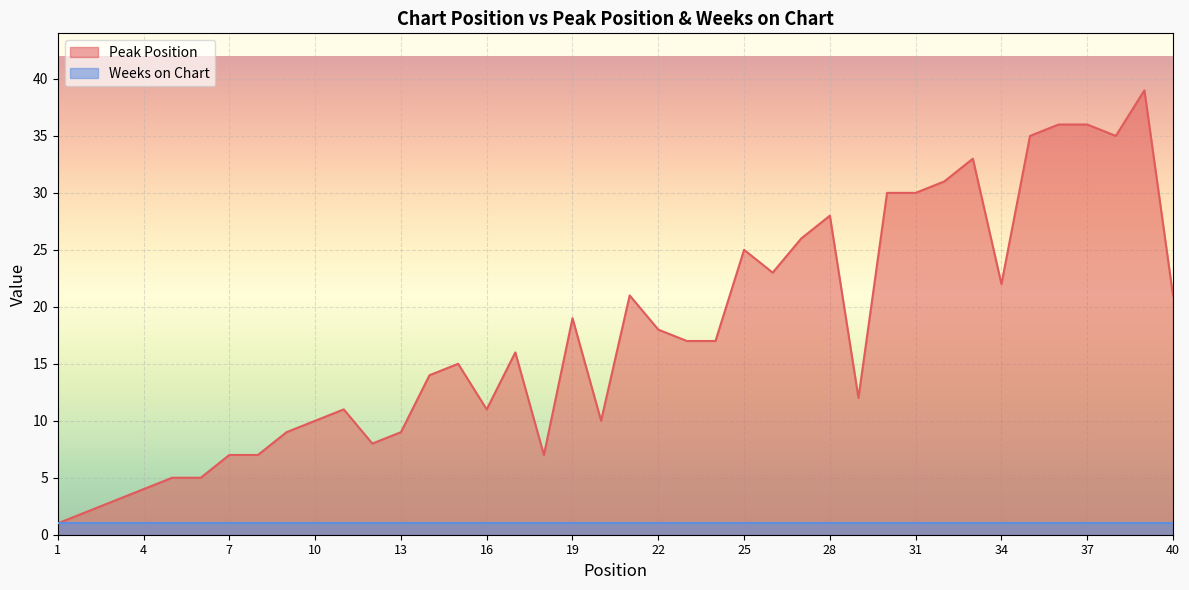

Approximately how many times larger is the value at 22 compared to 9?

2.0